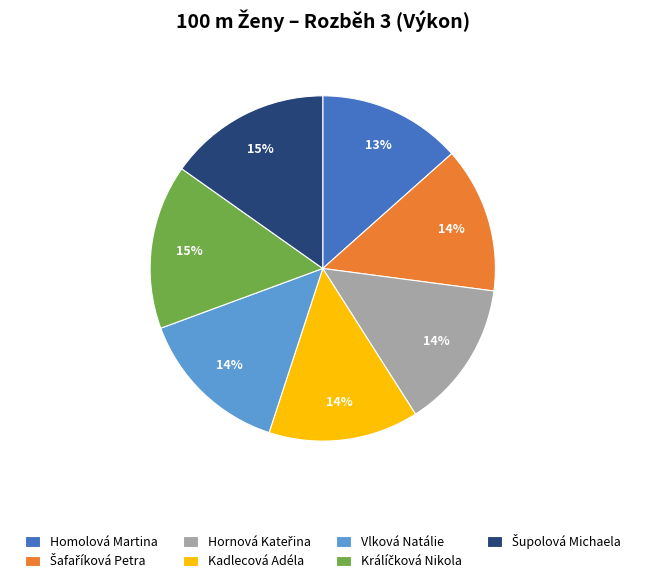

What percentage is the Vlková Natálie slice, to the nearest percent?

14%